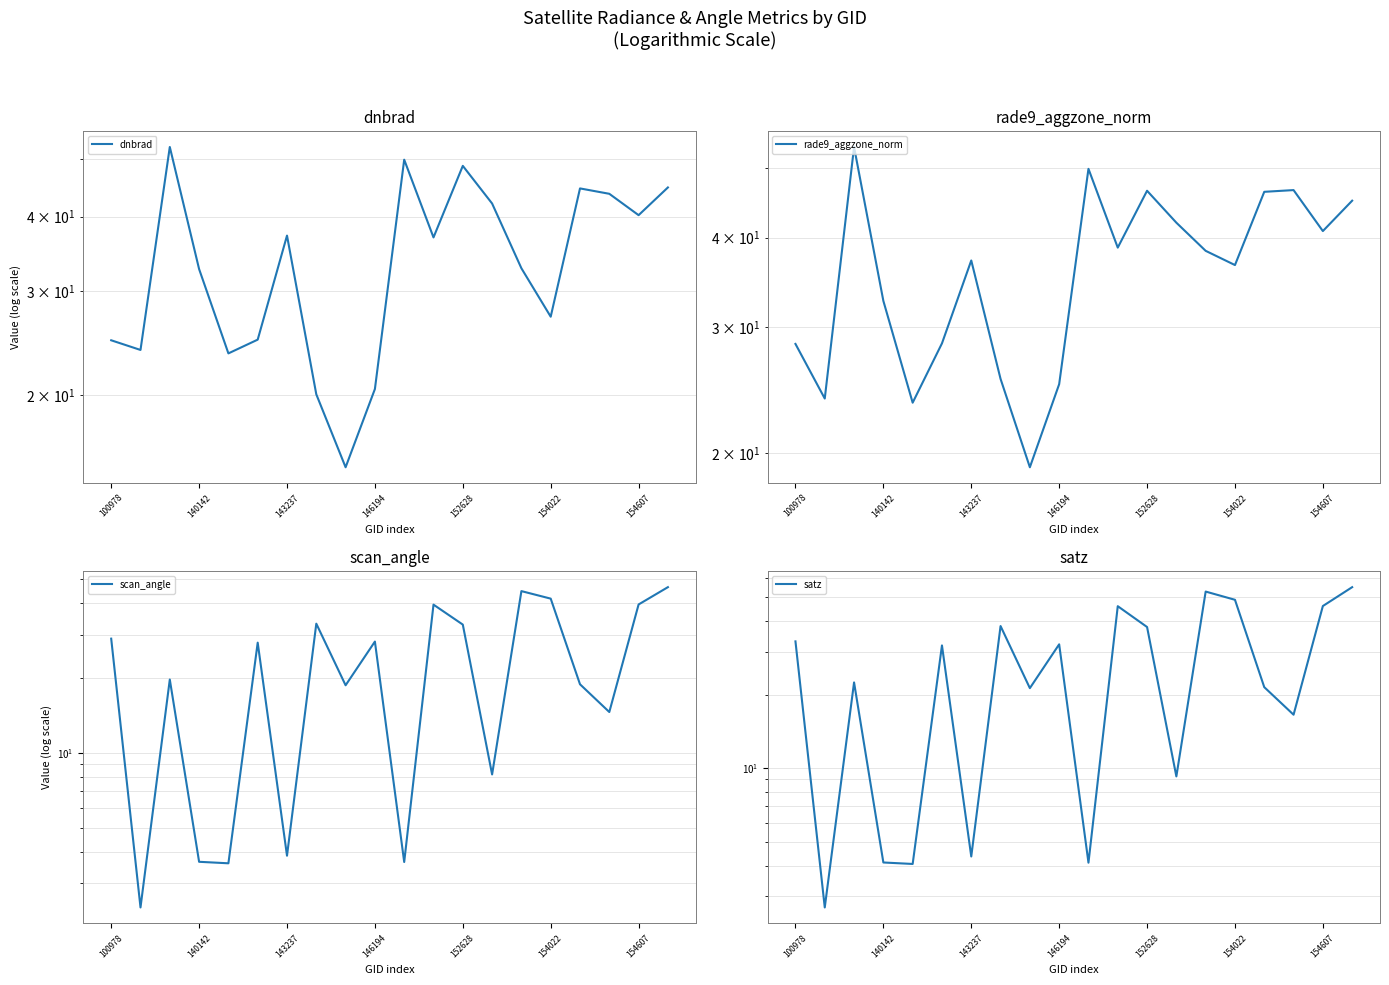

In rade9_aggzone_norm, how many points are higher than both neighbors (excluding endpoints)?

5